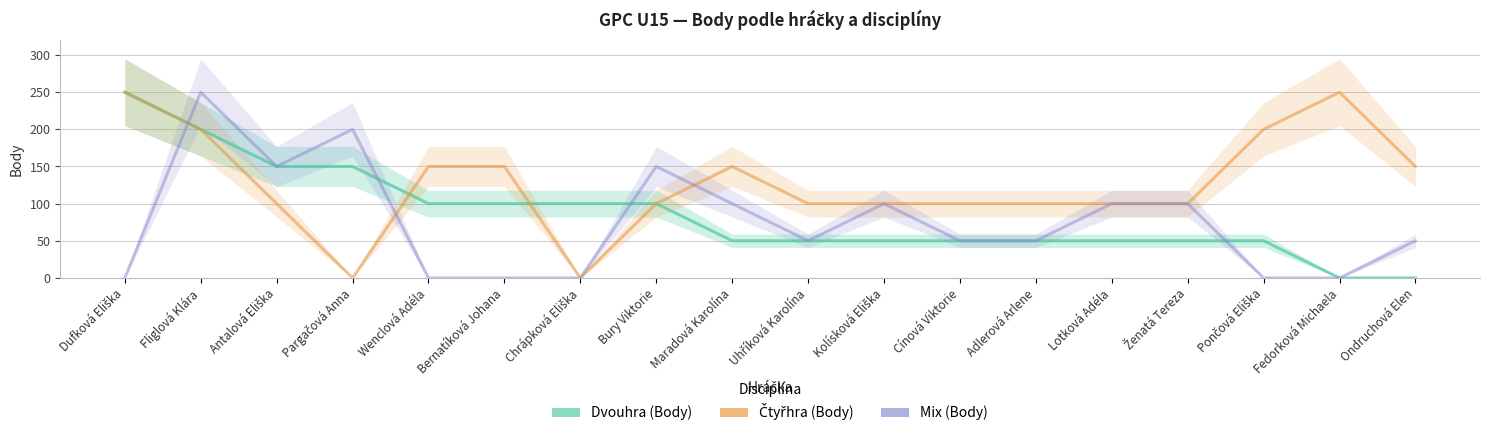

The Čtyřhra (Body) series shows 61 at Kolísková Eliška. True or false?

False